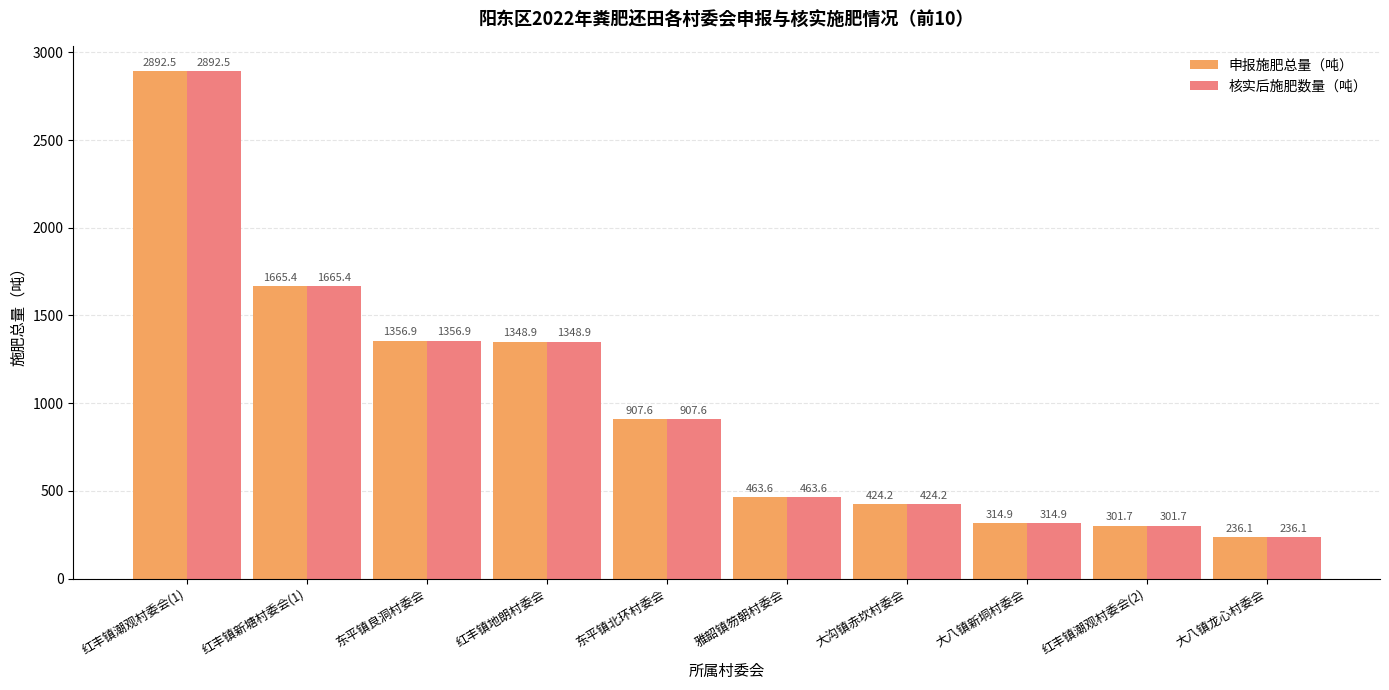

The value of 申报施肥总量（吨） at 东平镇北环村委会 is 1263.3. True or false?

False